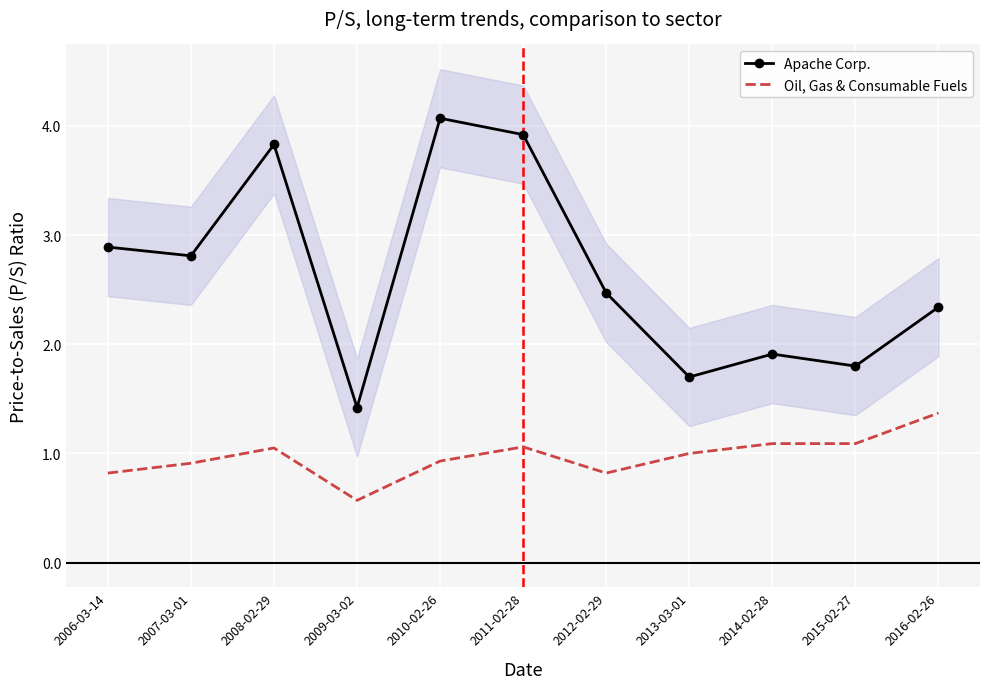

What is the difference between the maximum and minimum values in the Apache Corp. series?

2.7